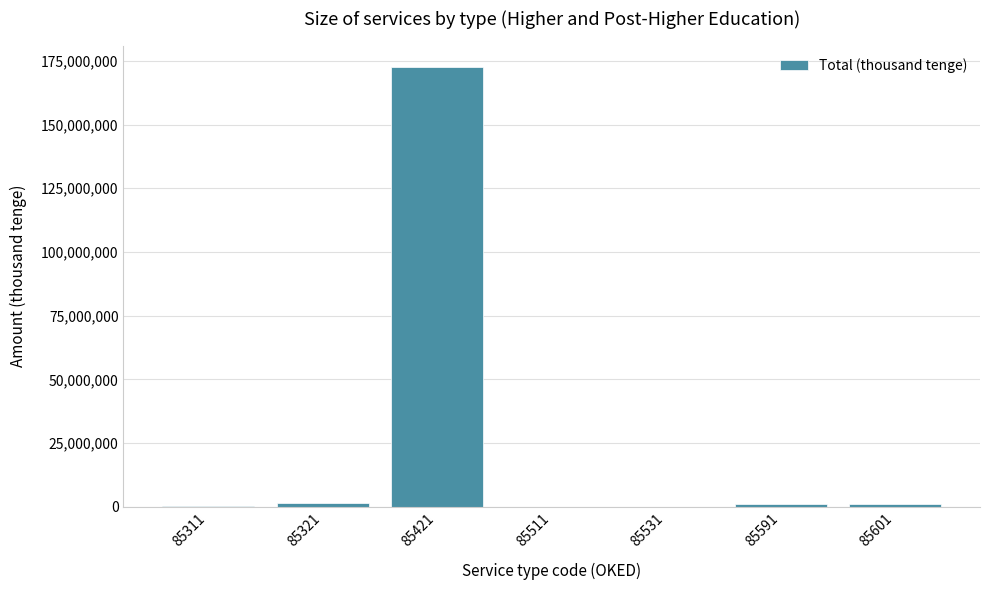

What is the sum of all values?

176216942